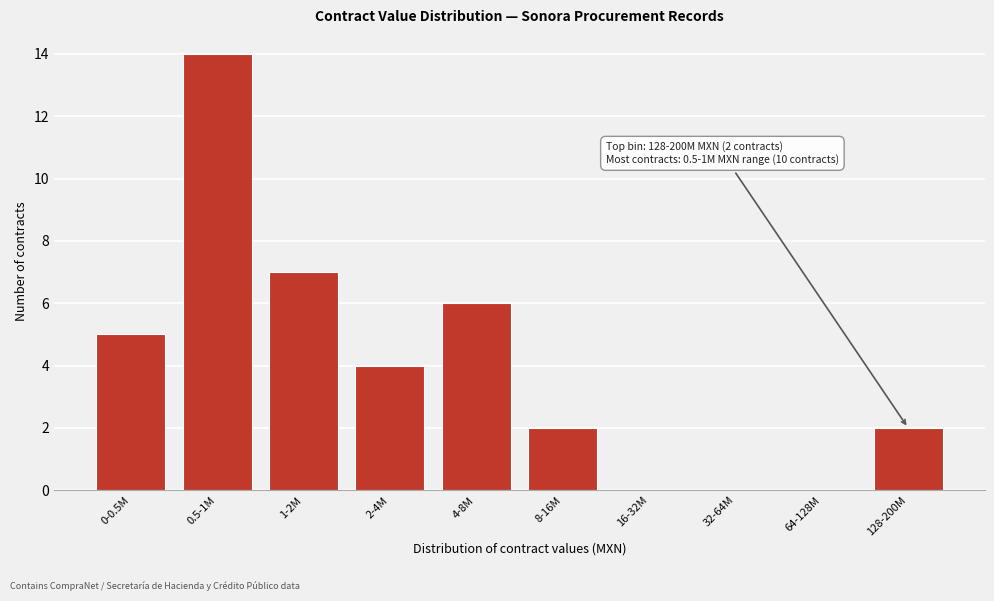

Reading left to right, list all the values displayed in this chart.

0-0.5M=5	0.5-1M=14	1-2M=7	2-4M=4	4-8M=6	8-16M=2	16-32M=0	32-64M=0	64-128M=0	128-200M=2